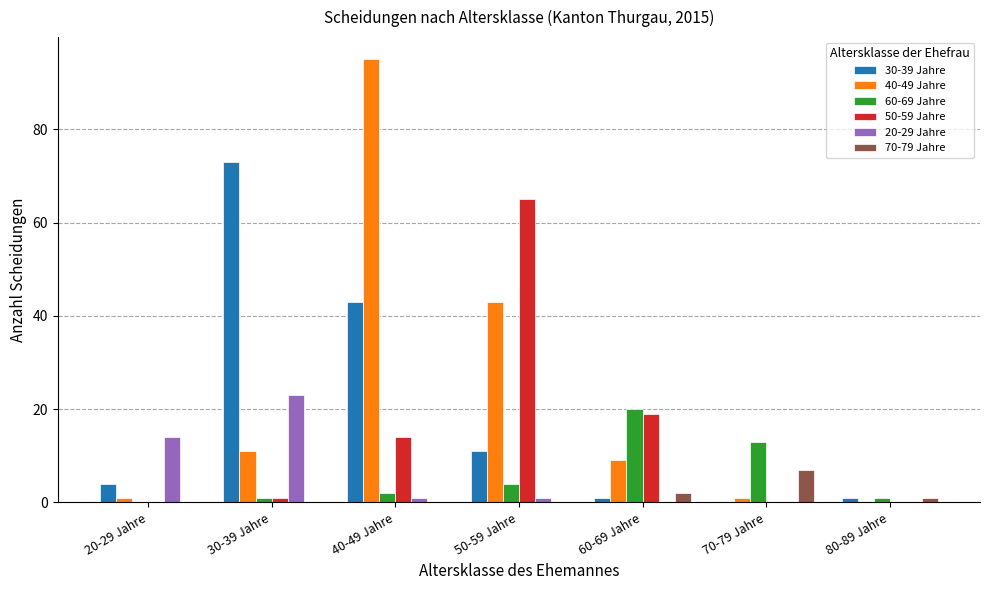

The 70-79 Jahre series shows 0 at 30-39 Jahre. True or false?

True